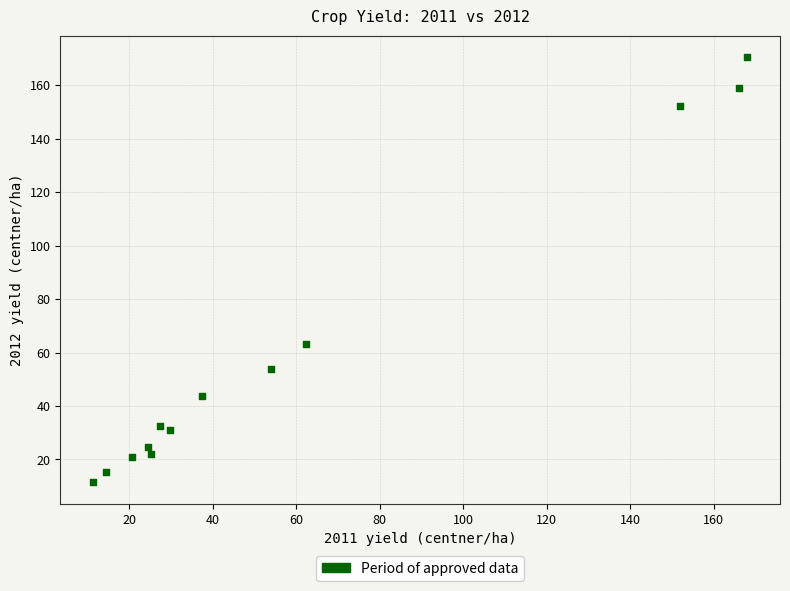

What is the range of X values (max minus min)?

156.7